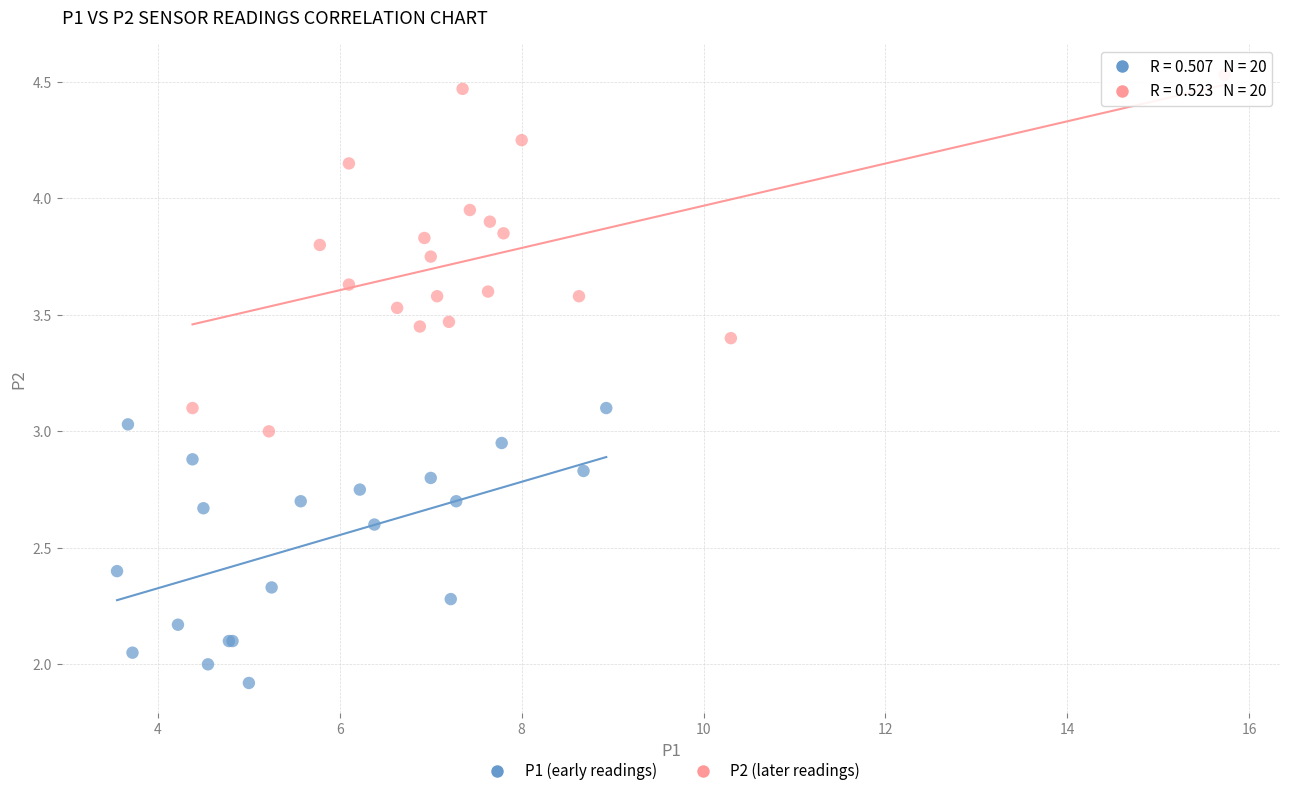

Which series has the largest Y range (max minus min)?

P2 (later readings)